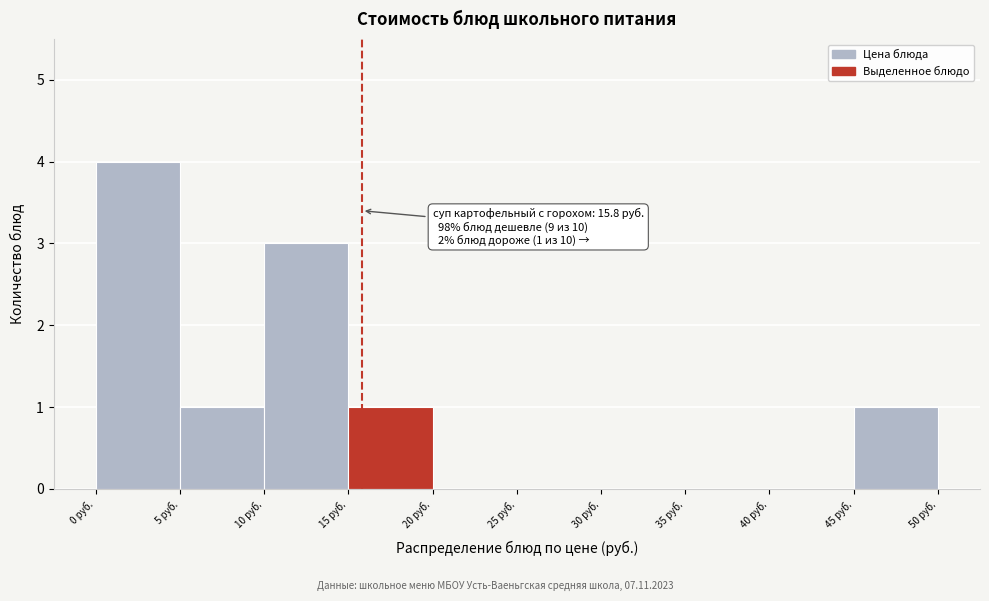

Which range on the x-axis has the tallest bar?

0 to 5